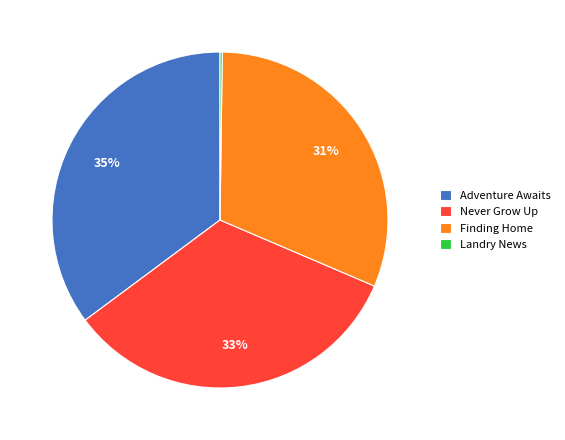

Which slice is the largest?

Adventure Awaits